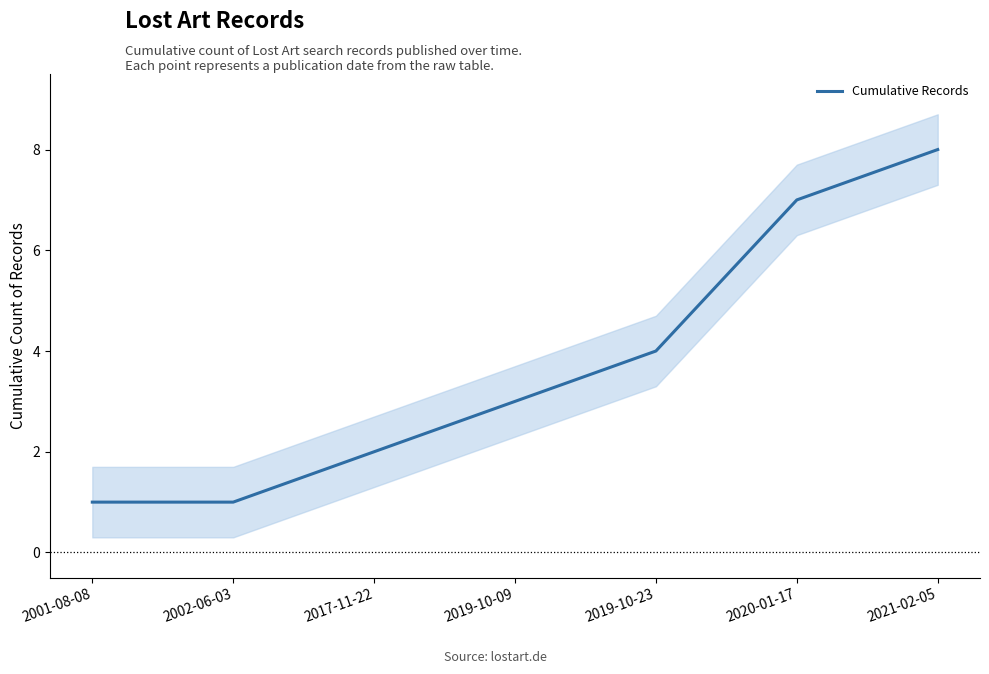

Count the values in the range 1 to 7.

6